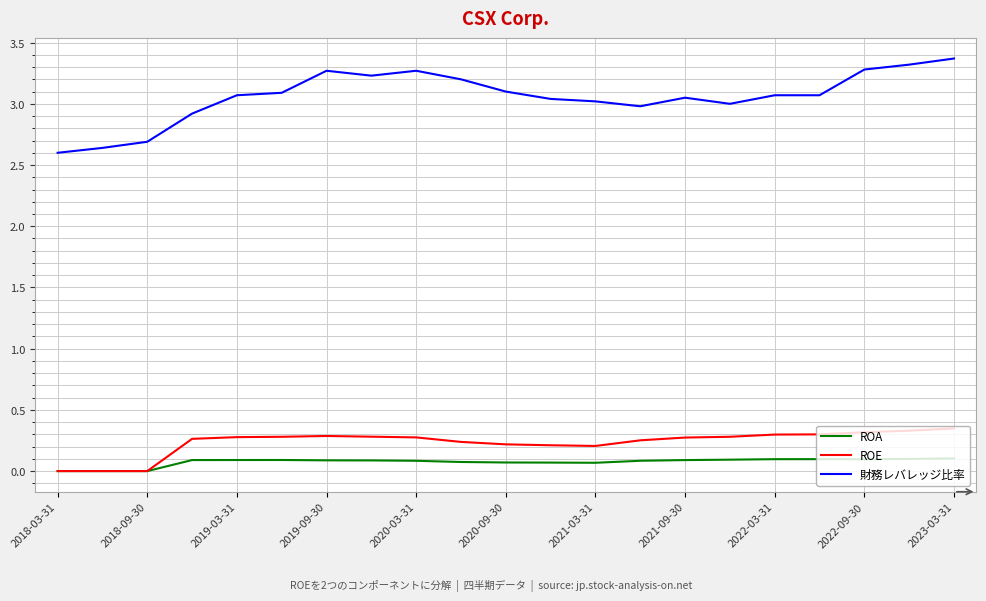

True or false: ROE and 財務レバレッジ比率 intersect in this chart.

False